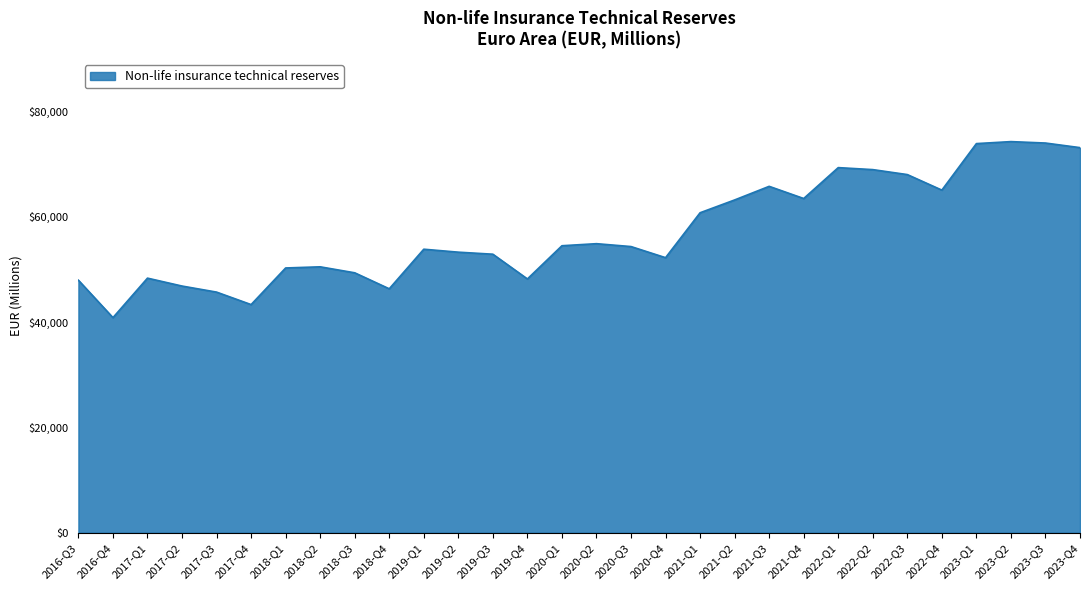

What value does the data have at 2019-Q4?

48220.0